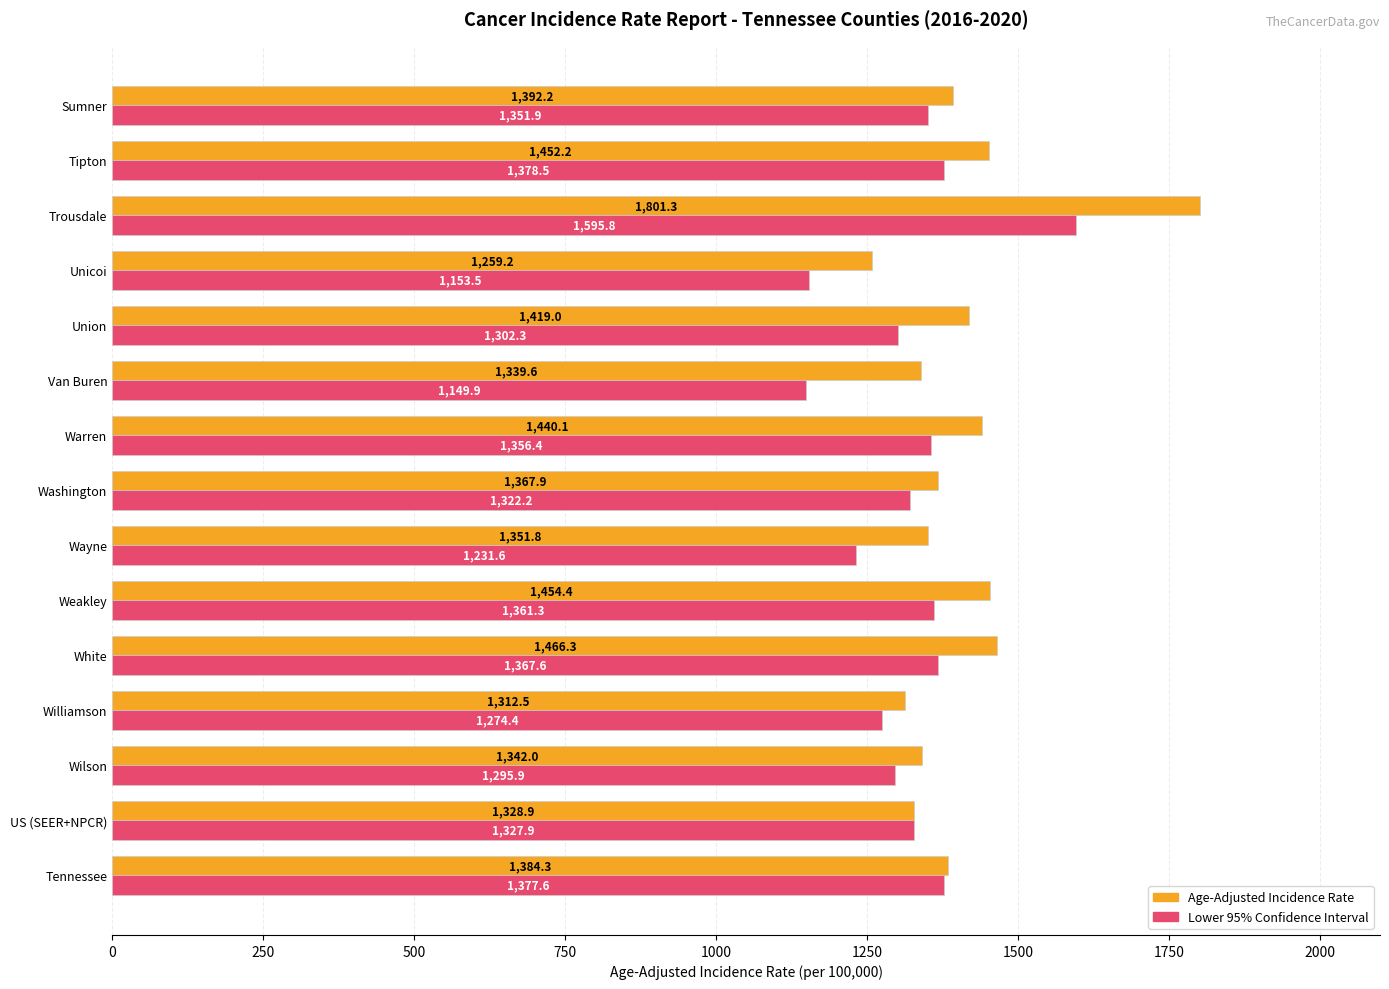

Rank the series at US (SEER+NPCR) from highest to lowest value.

Age-Adjusted Incidence Rate, Lower 95% Confidence Interval